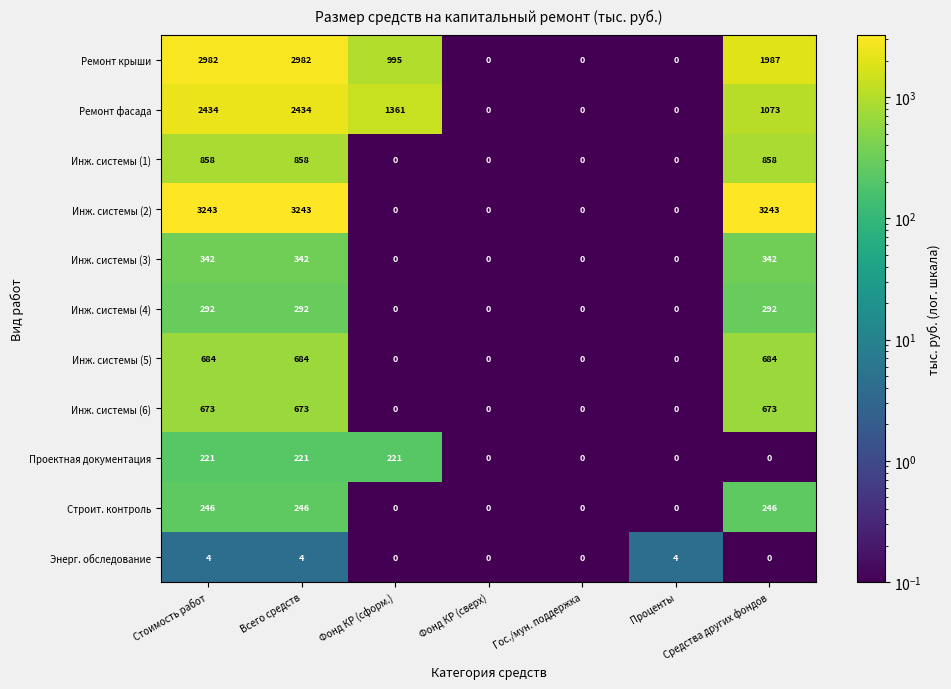

Between Фонд КР (сверх) and Проценты, which series saw the biggest shift?

Энерг. обследование